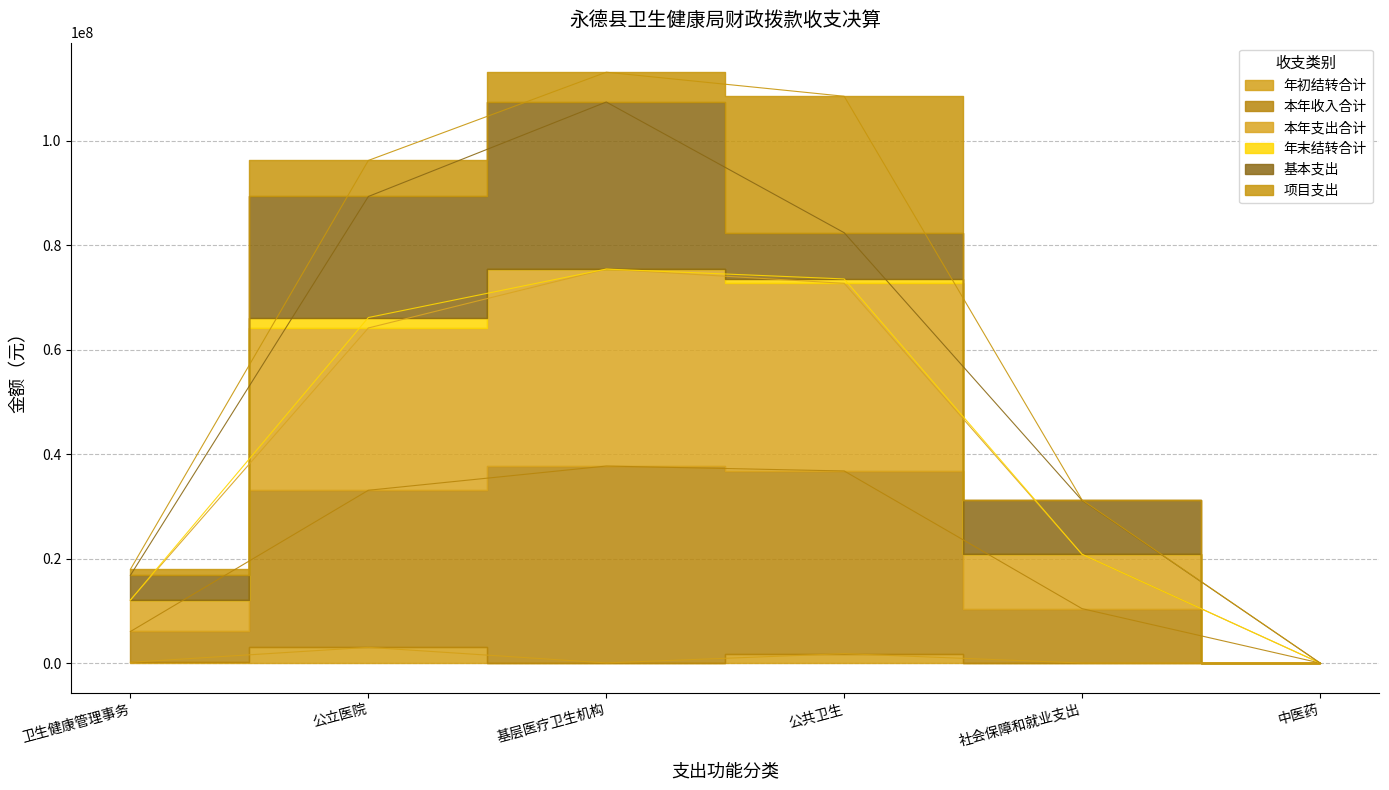

Where is 本年支出合计 nearest to the value 37719631?

社会保障和就业支出